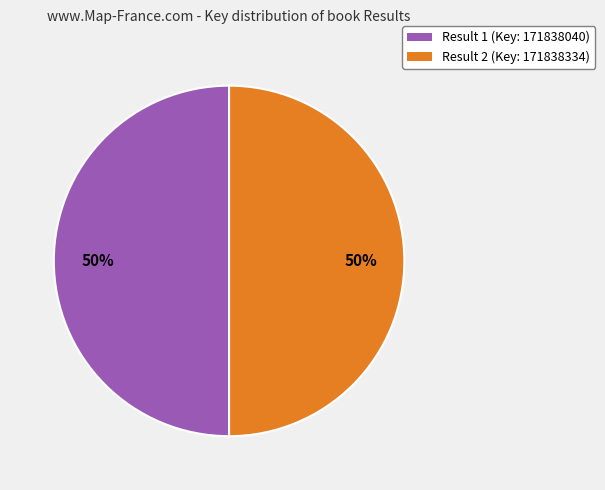

To the nearest percent, what percentage of the pie is Result 2?

50%